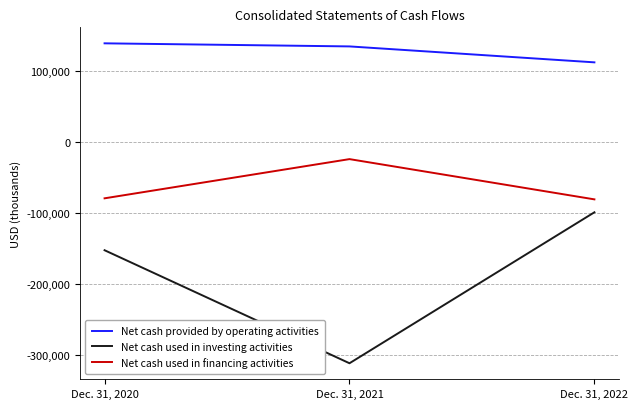

The value of Net cash used in investing activities at Dec. 31, 2020 is -151913. True or false?

True